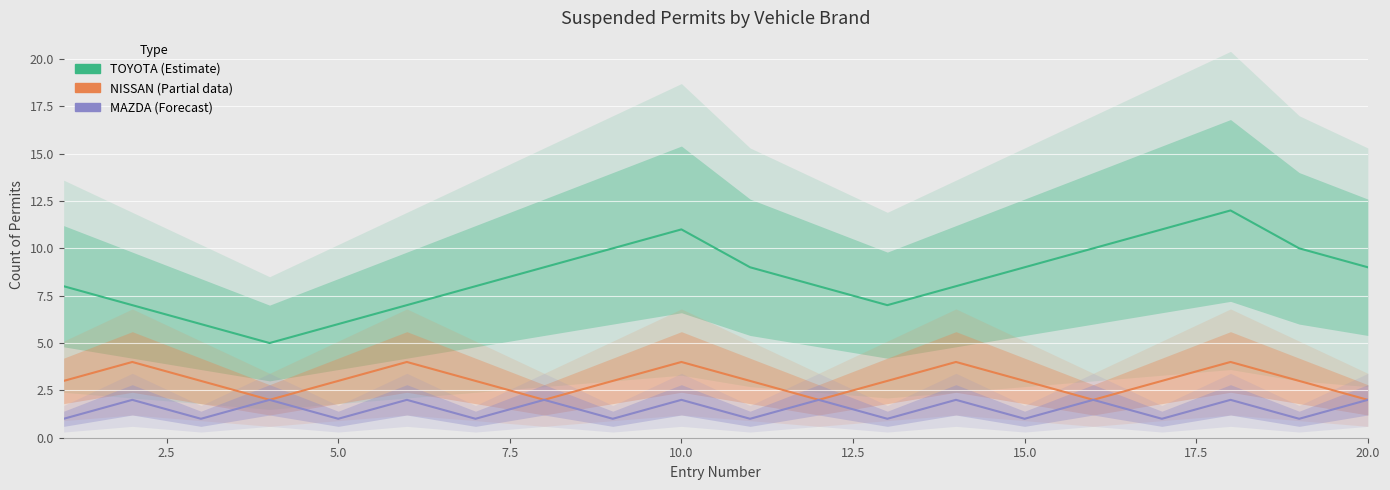

What is the difference between the second highest and second lowest values in the NISSAN series?

2